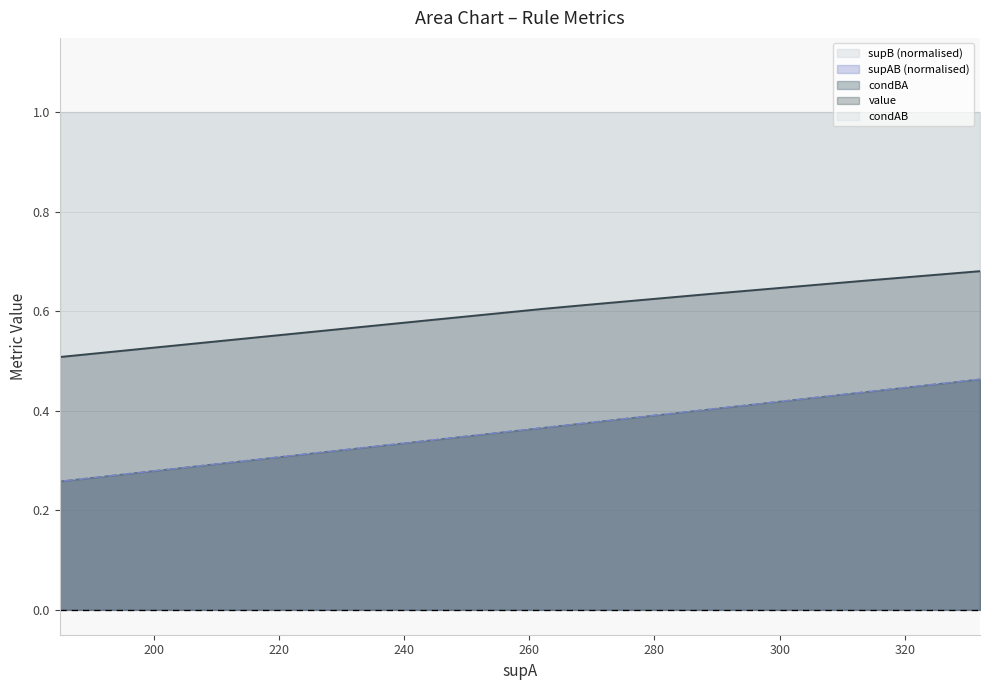

Does the chart have visible grid lines?

Yes